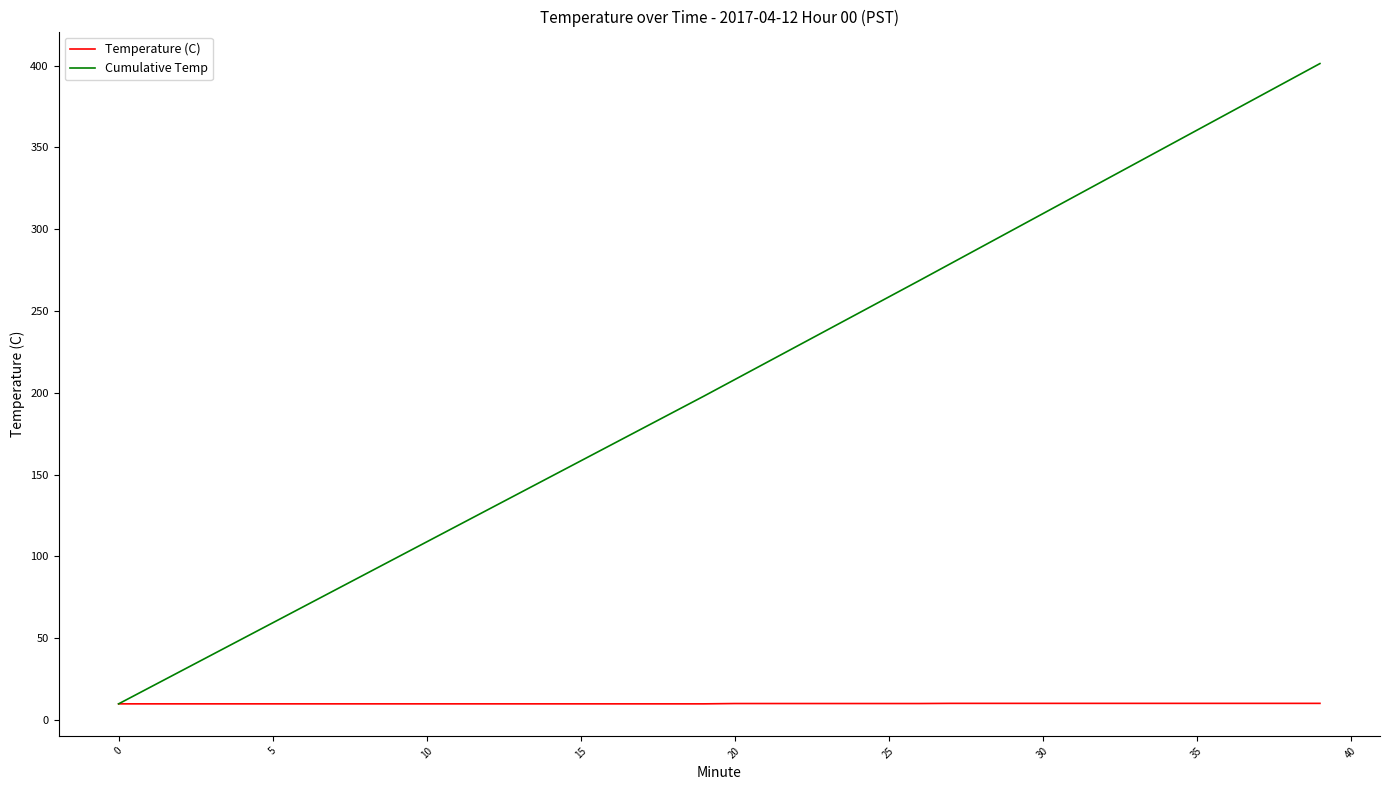

List the series in order of their overall mean, highest first.

Cumulative Temp, Temperature (C)